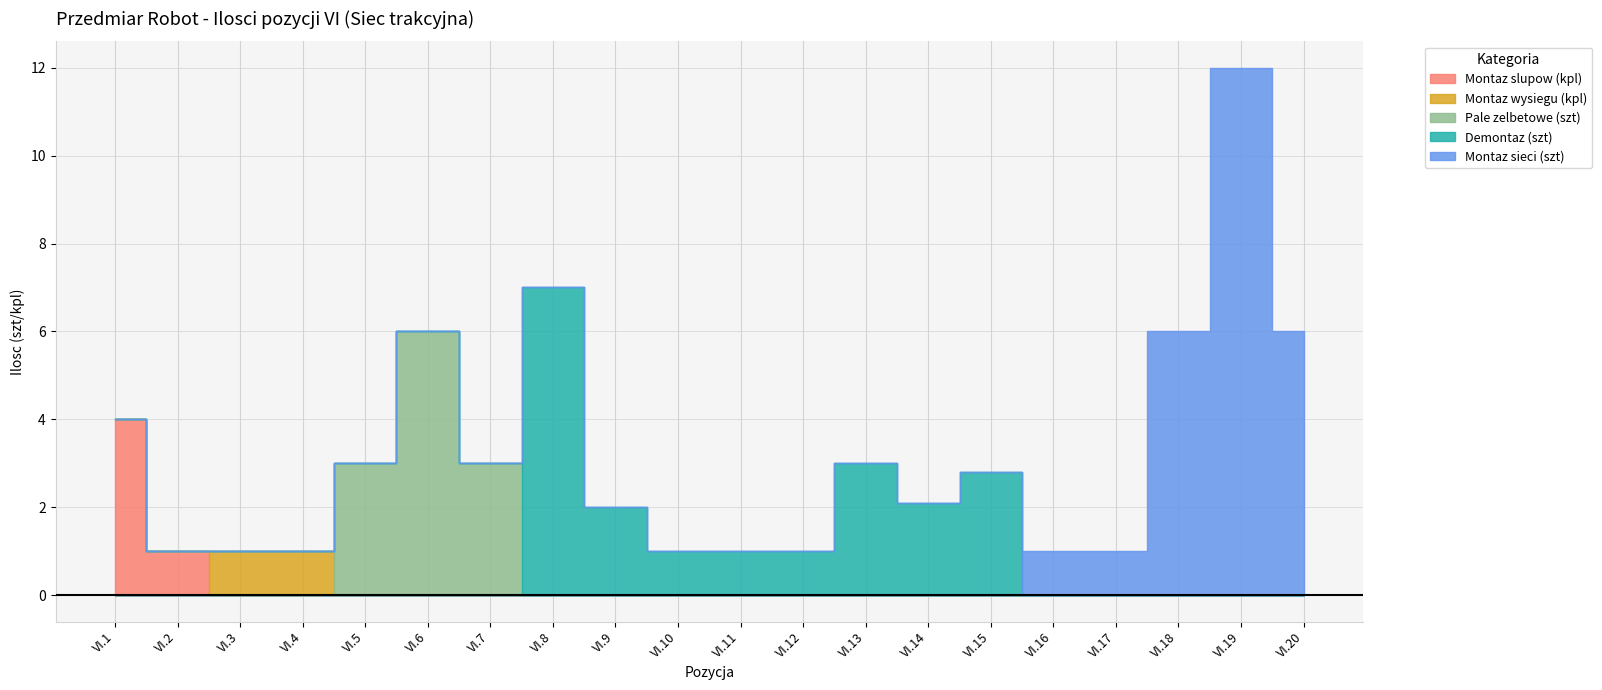

Is the value of Montaz slupow (kpl) at VI.4 greater than the value of Montaz wysiegu (kpl) at VI.2?

No